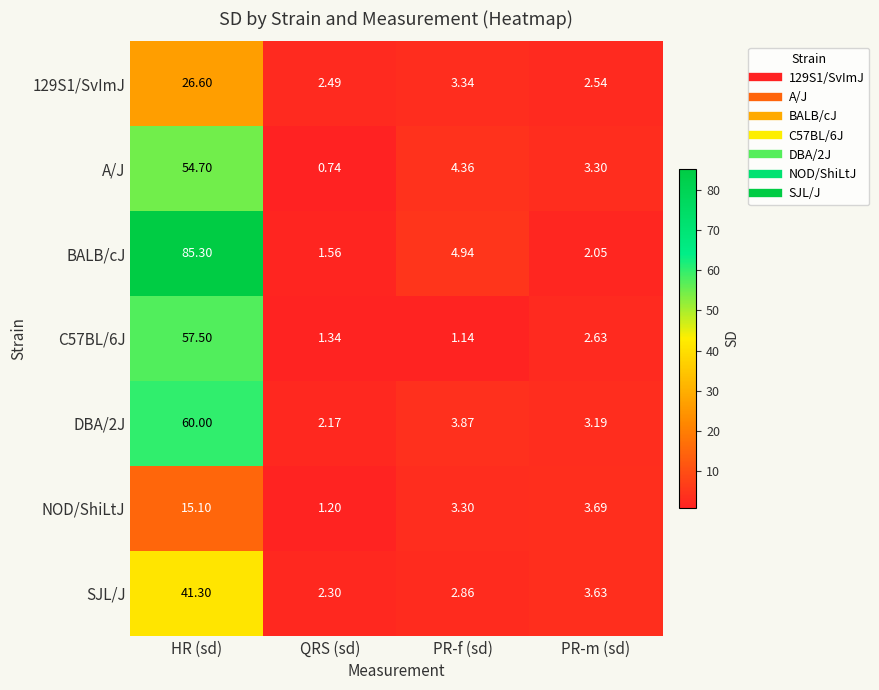

Which series changed the most between QRS (sd) and PR-f (sd)?

A/J